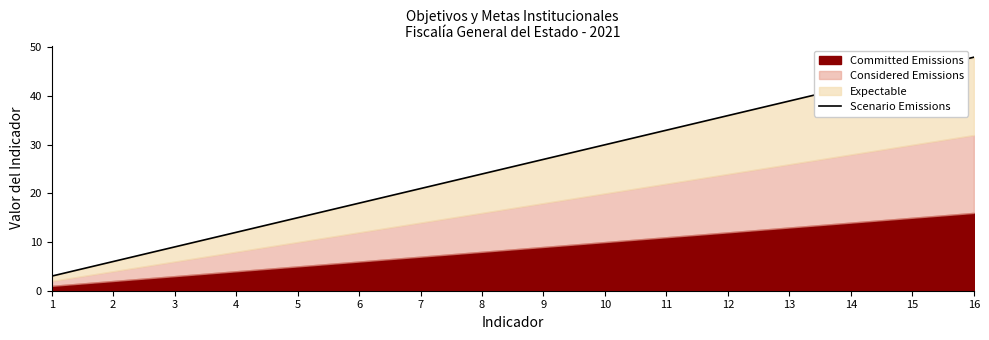

What is the average value?

26